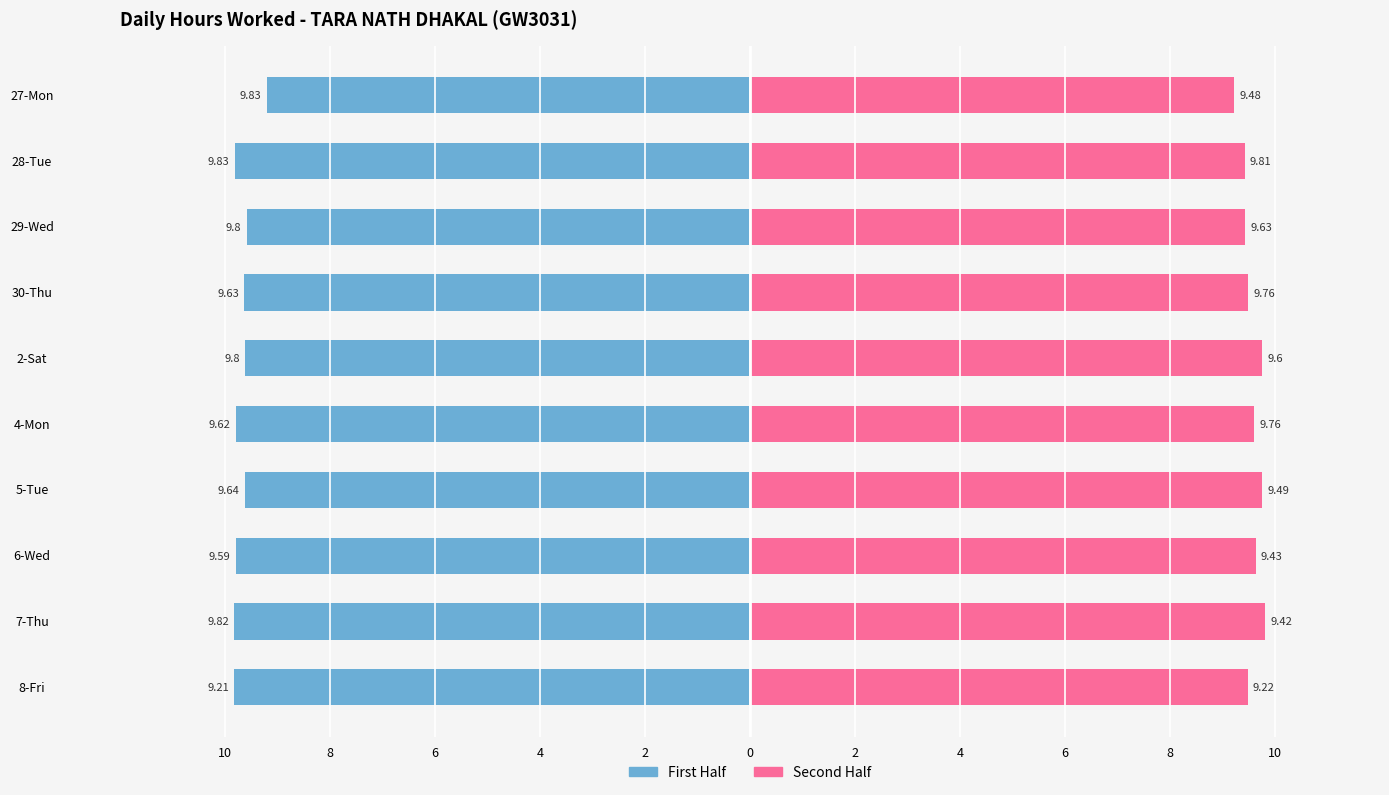

How many groups of bars are there?

10